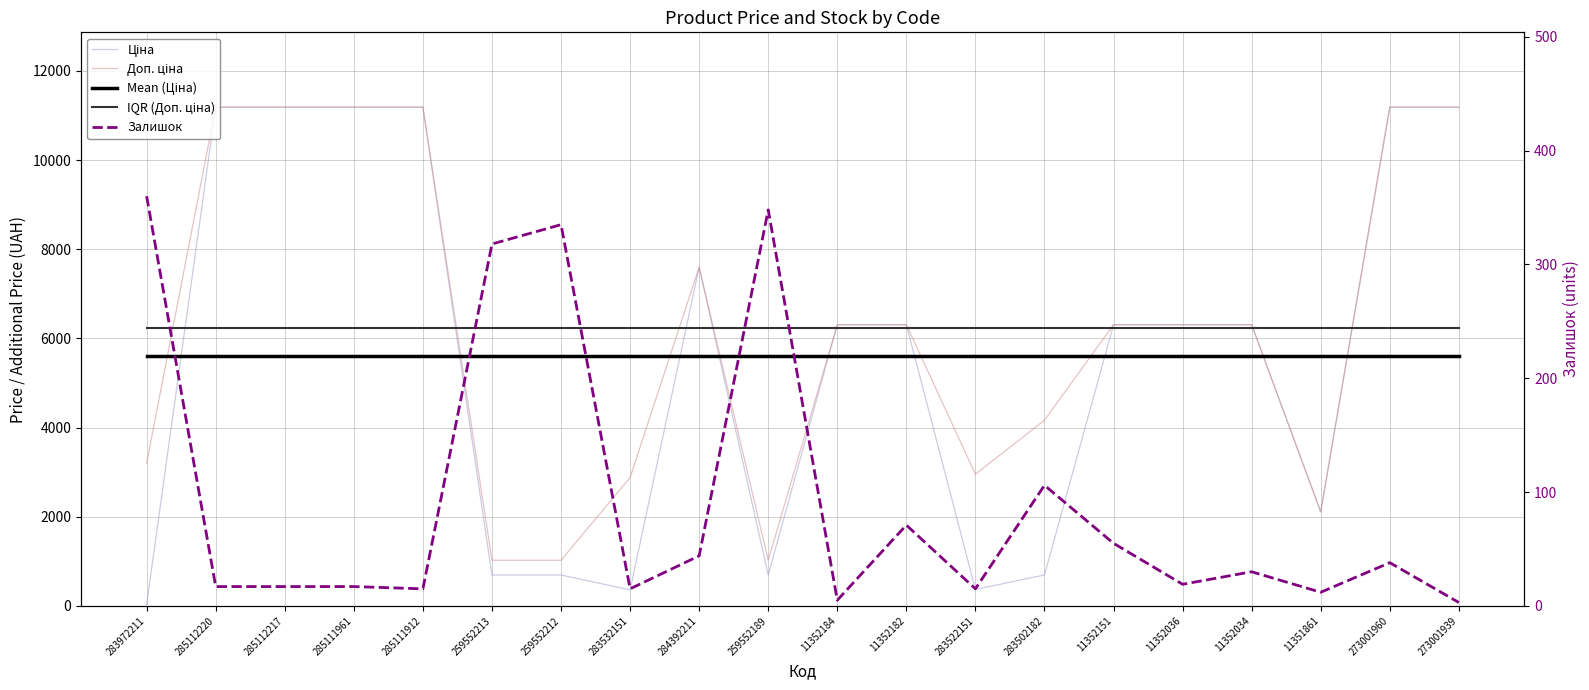

True or false: Доп. ціна and Ціна cross at least once.

False